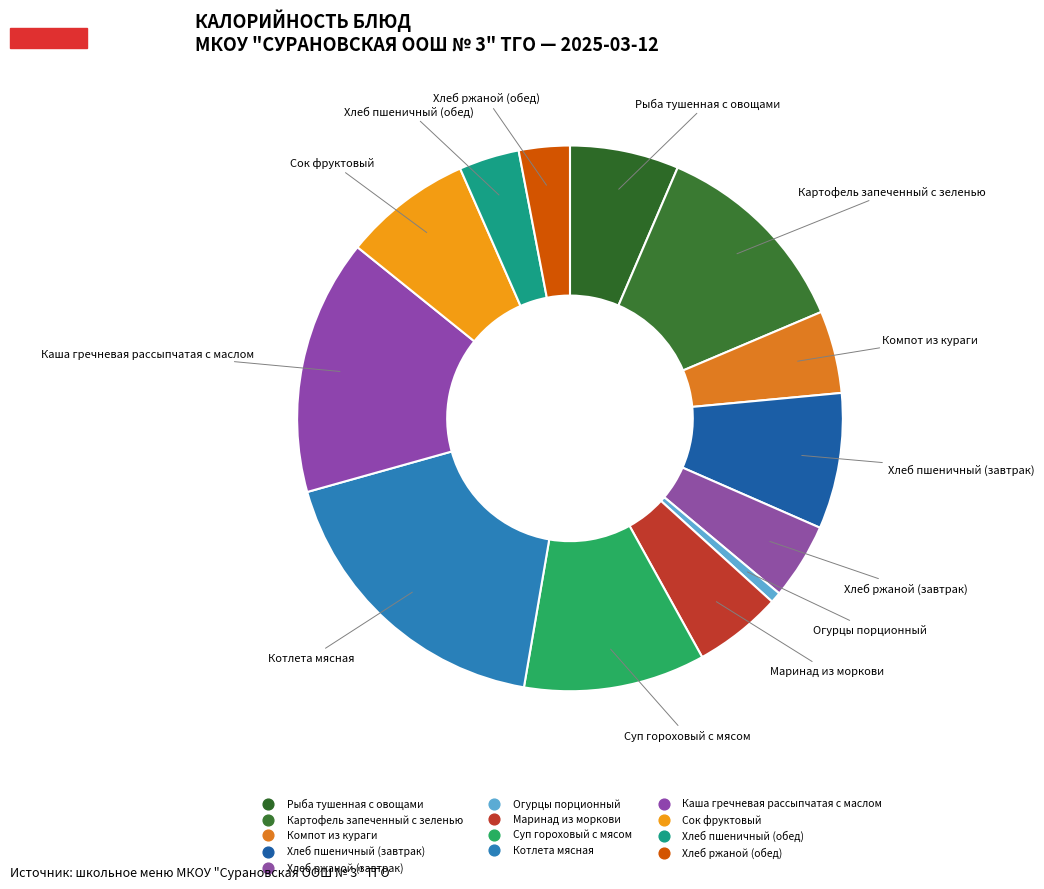

Count the number of slices in the pie.

13